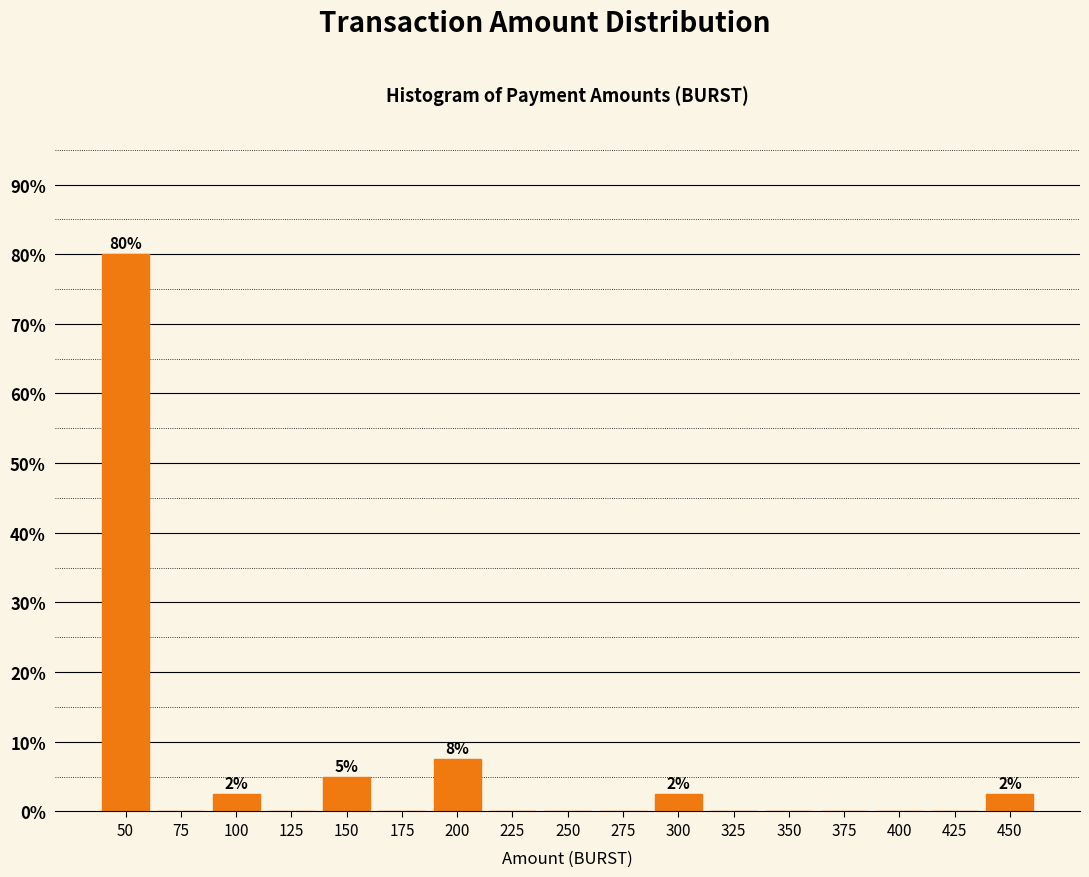

Reading left to right, what are all the values shown in this chart?

50=80.0	75=0.0	100=2.5	125=0.0	150=5.0	175=0.0	200=7.5	225=0.0	250=0.0	275=0.0	300=2.5	325=0.0	350=0.0	375=0.0	400=0.0	425=0.0	450=2.5